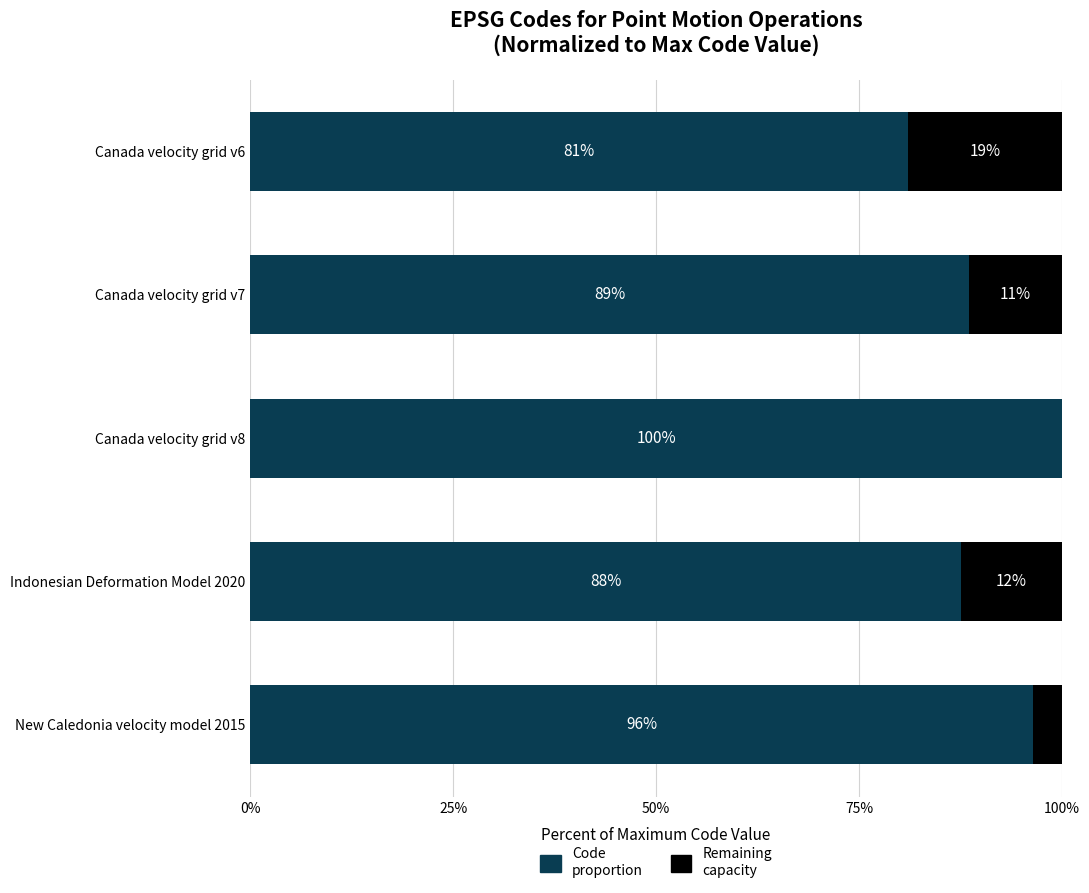

What is the total value across all series at Indonesian Deformation Model 2020?

100.0